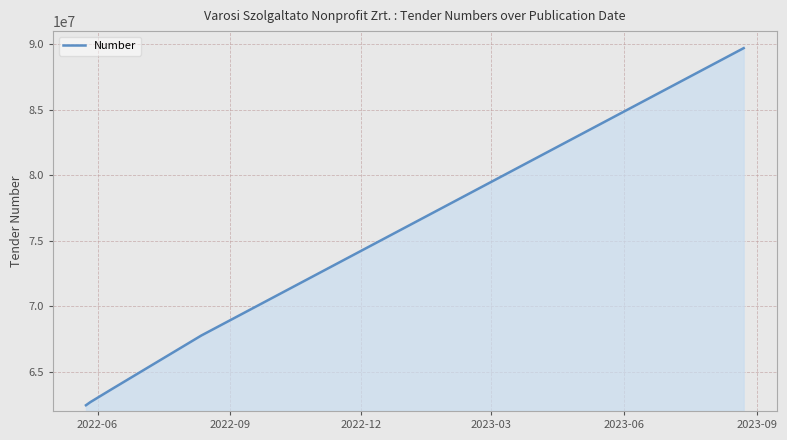

What is the smallest value displayed?

62437228